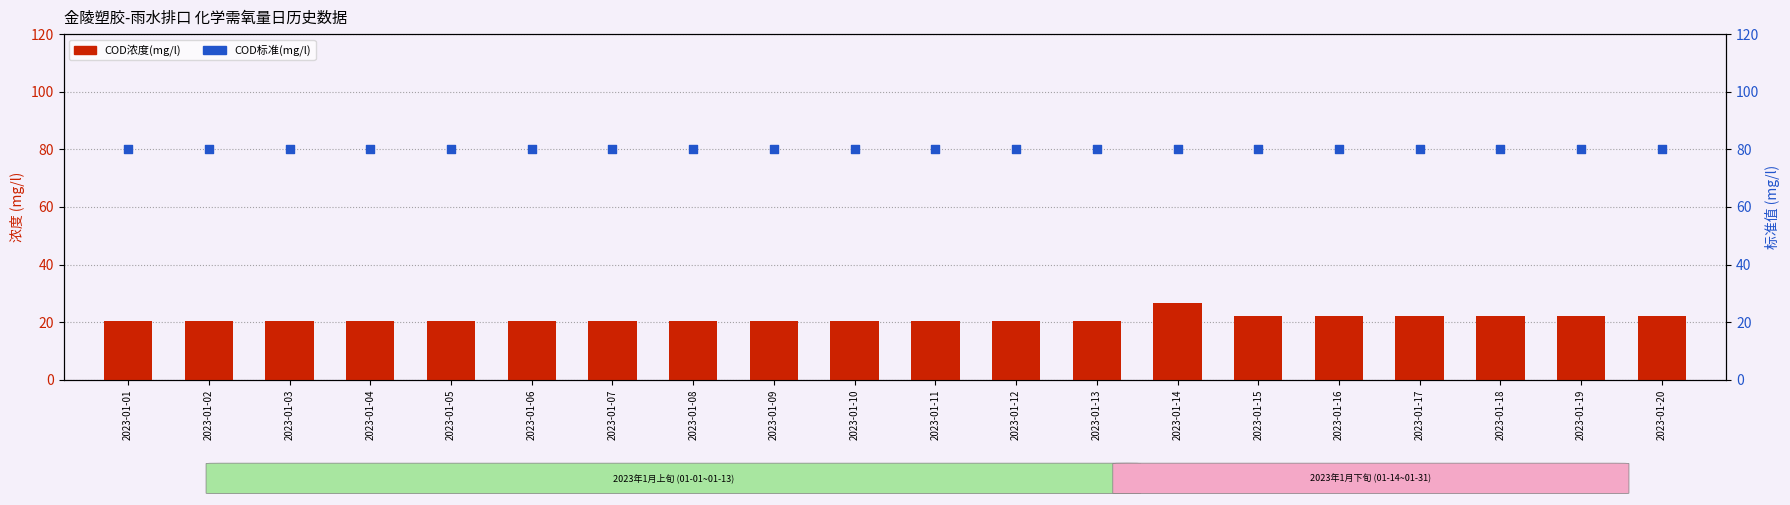

Which series reaches the maximum Y coordinate?

COD标准(mg/l)